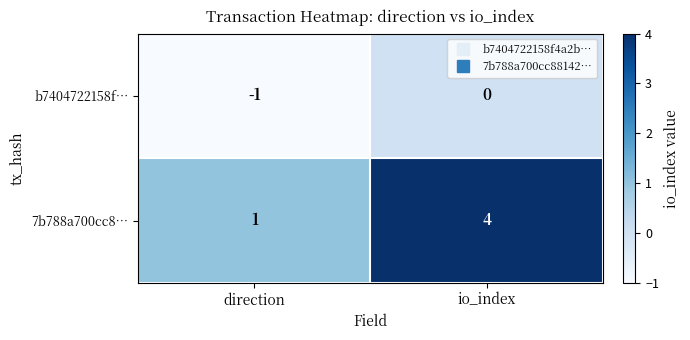

Rank the series by their average value, from lowest to highest.

b7404722158f…, 7b788a700cc8…